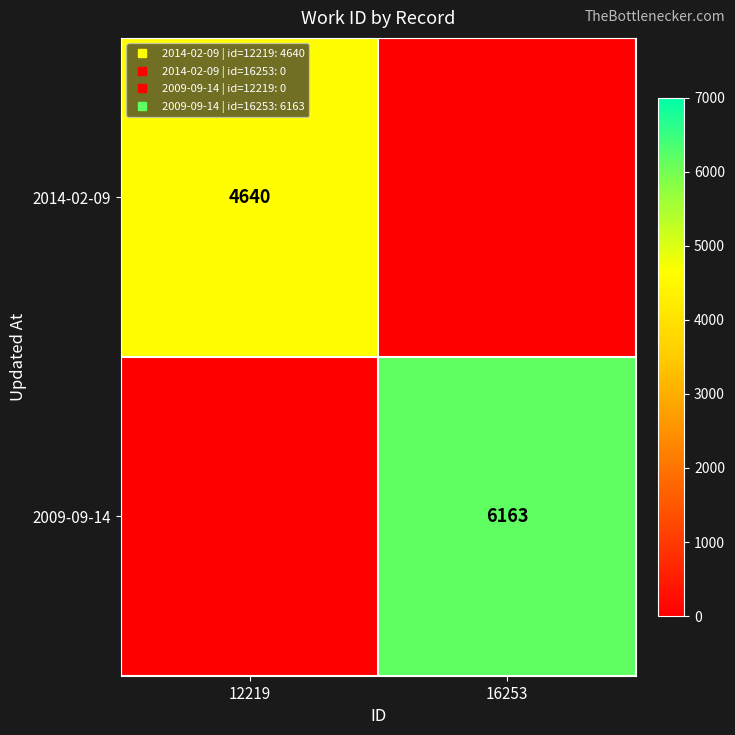

How many series are shown in this chart?

2